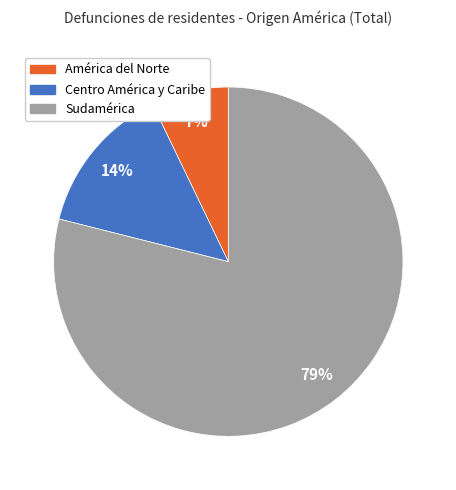

To the nearest percent, what is the average slice percentage?

33%